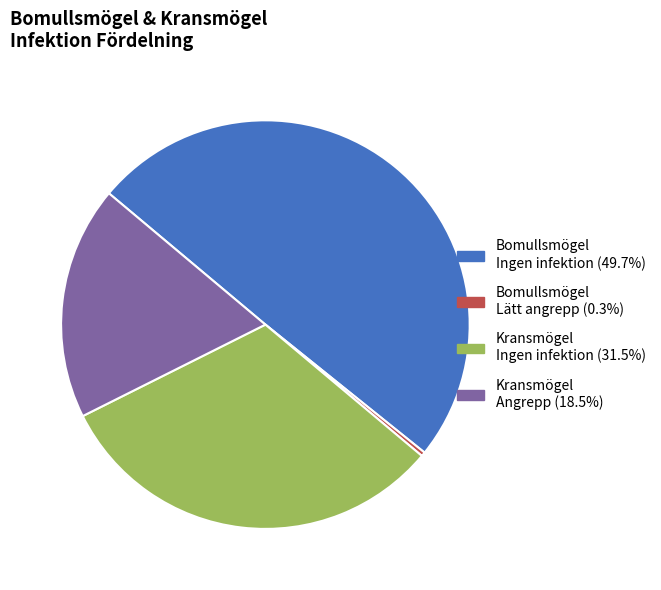

Does any single category account for the majority?

No